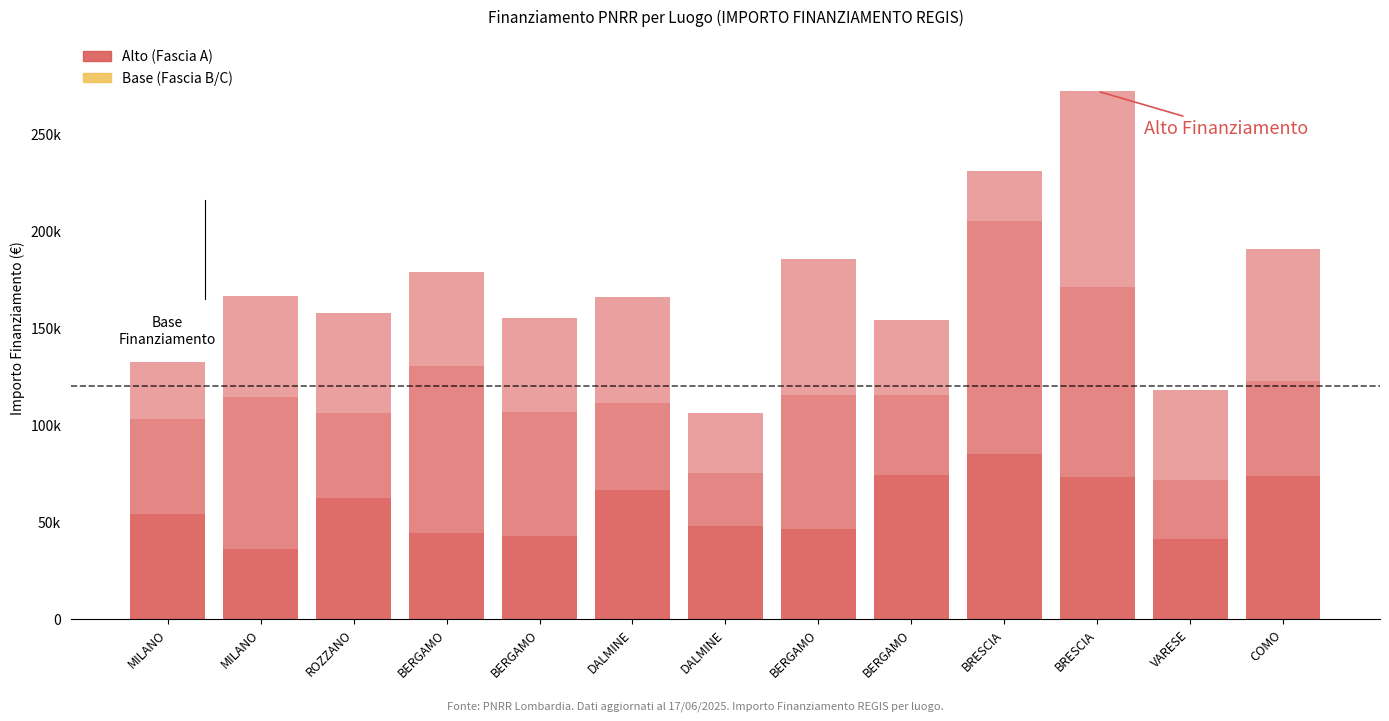

Which has a higher value, BRESCIA or BERGAMO?

BRESCIA